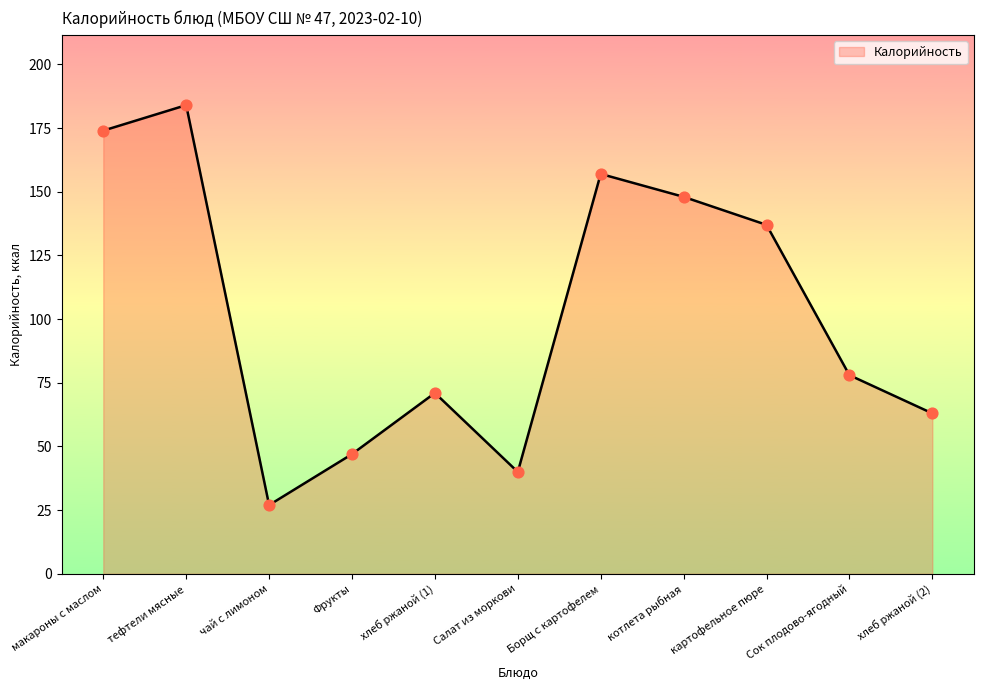

Approximately how many times larger is the value at Борщ с картофелем compared to макароны с маслом?

0.9